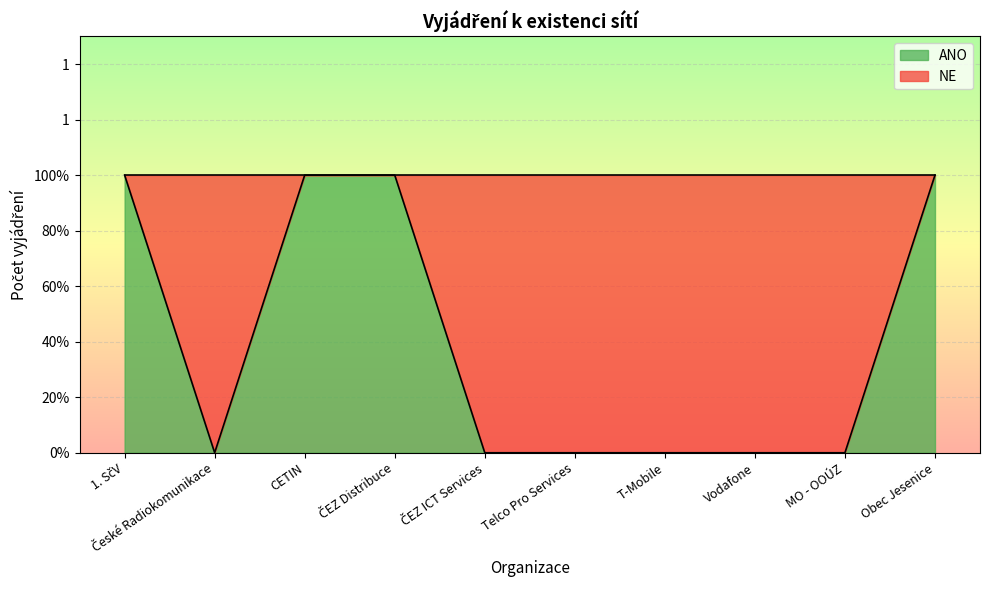

Count the values in the range 0 to 1.

10